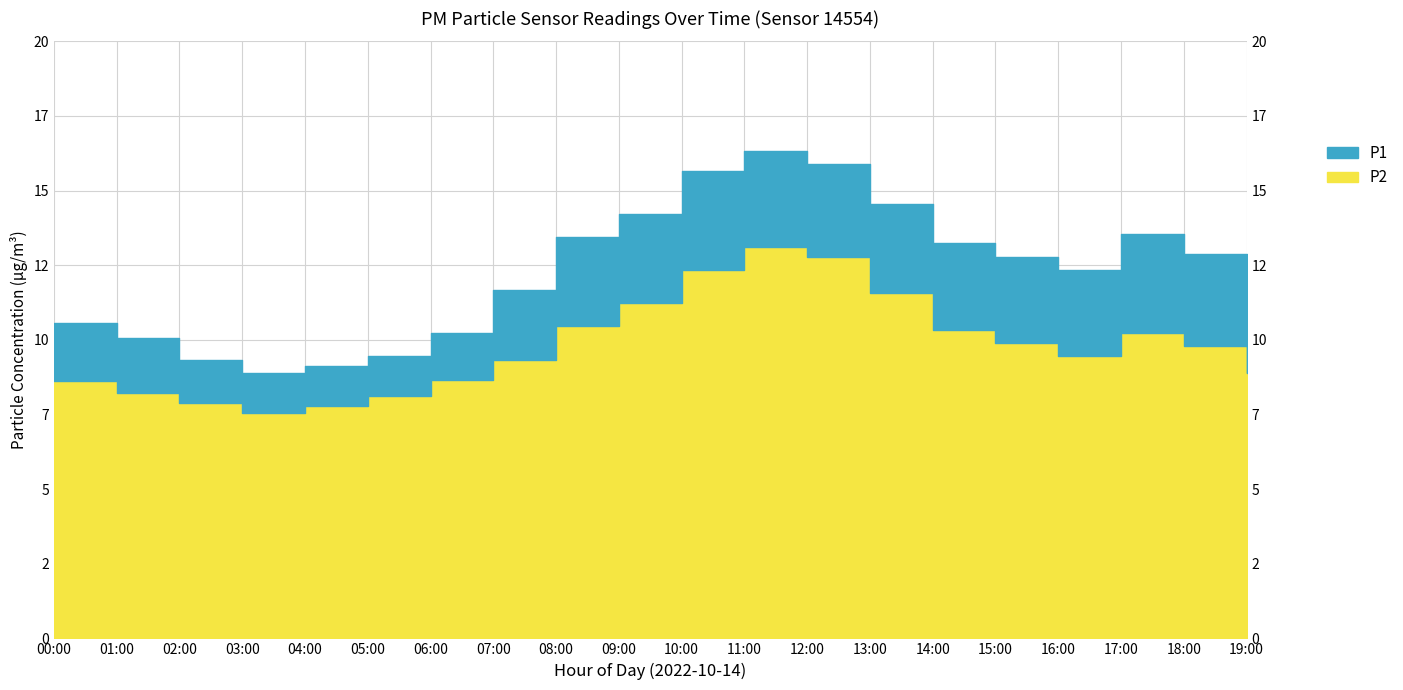

Which series has the widest spread of values?

P1